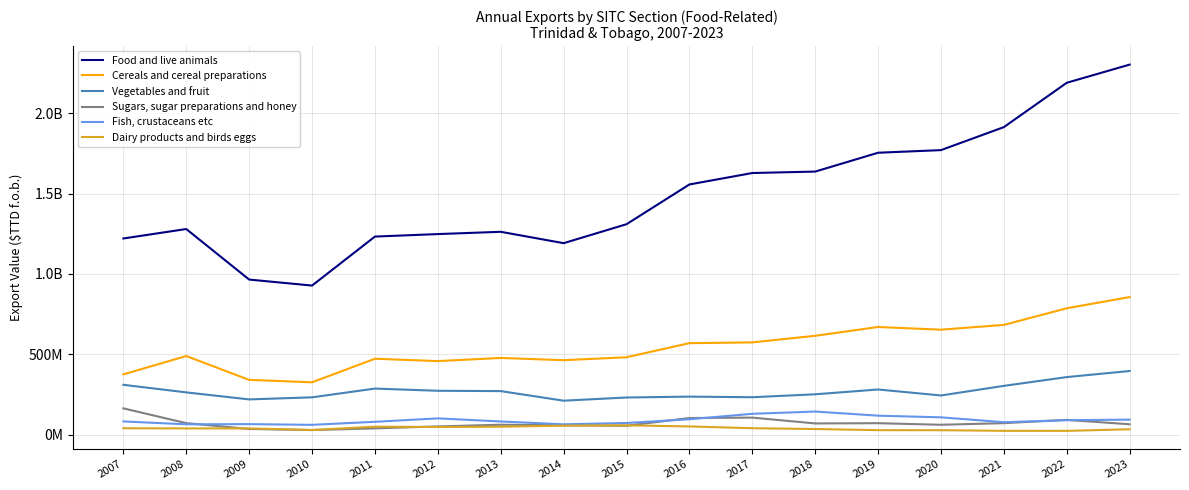

What are all the series names shown in the legend?

Food and live animals, Cereals and cereal preparations, Vegetables and fruit, Sugars, sugar preparations and honey, Fish, crustaceans etc, Dairy products and birds eggs